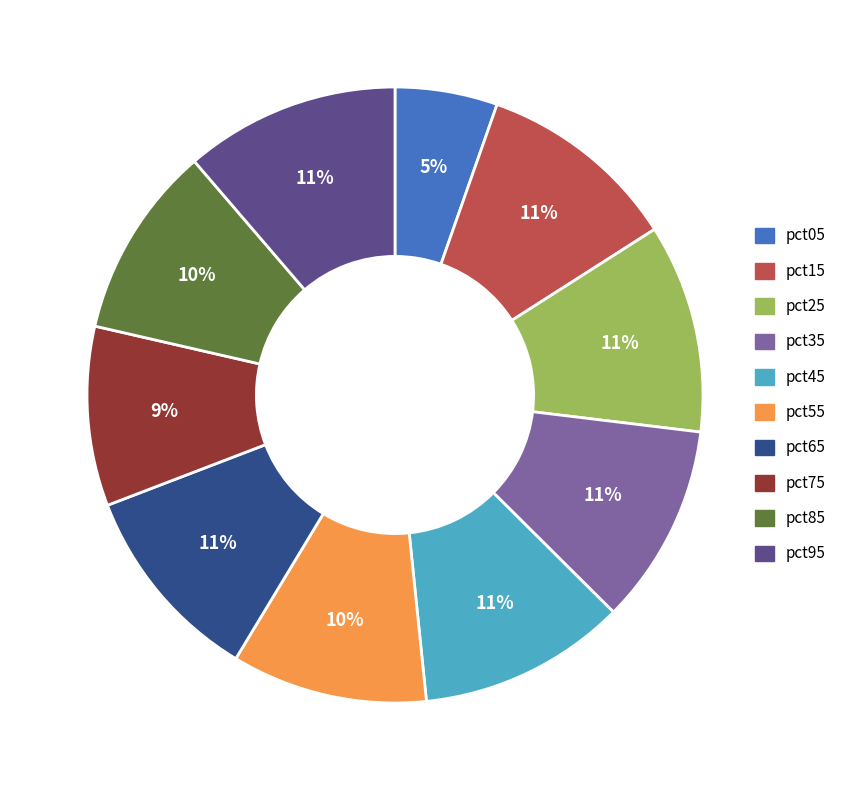

What is the smallest slice in the pie chart?

pct05